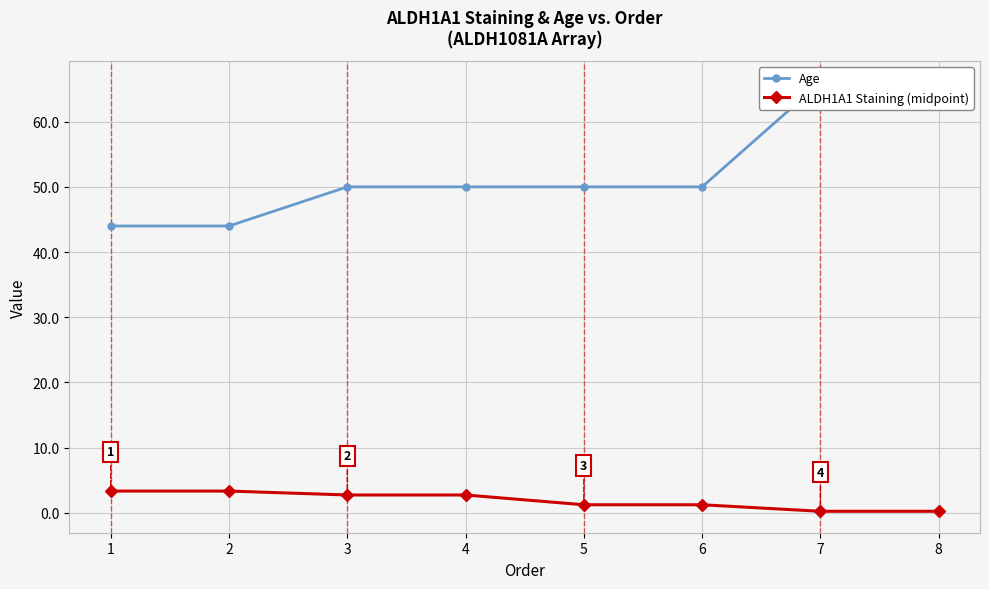

Is it true that ALDH1A1 Staining (midpoint) equals 1.2 at 6?

True